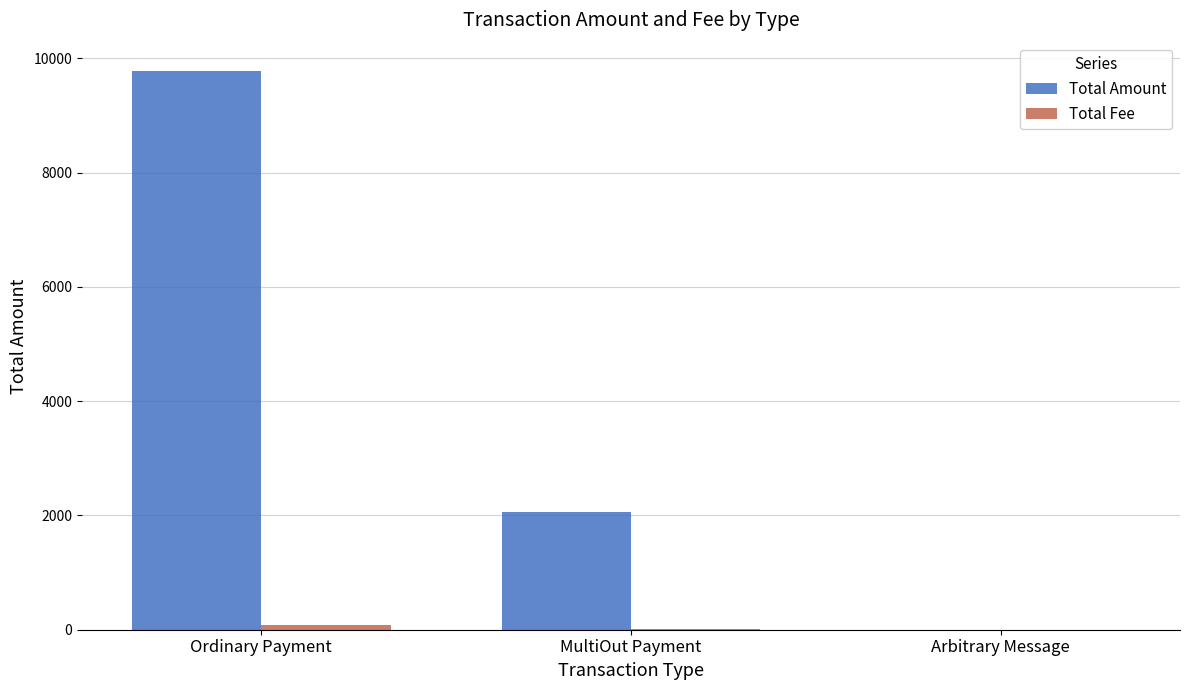

Which series has the largest range (max minus min)?

Total Amount